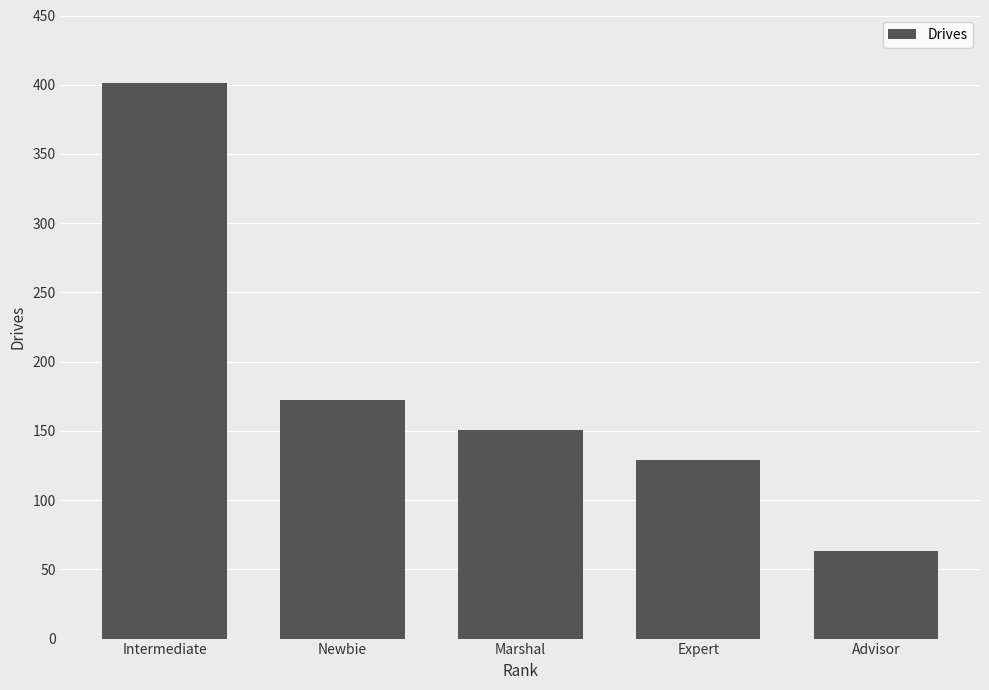

How many bars are there in total?

5